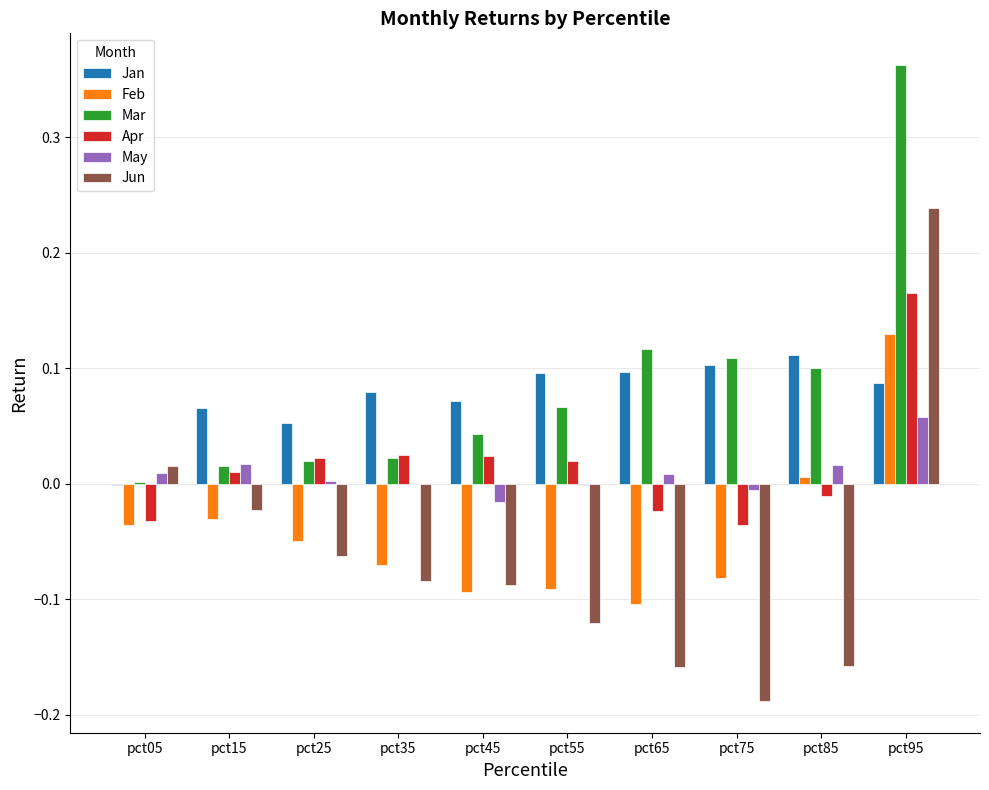

How many groups of bars are there?

10